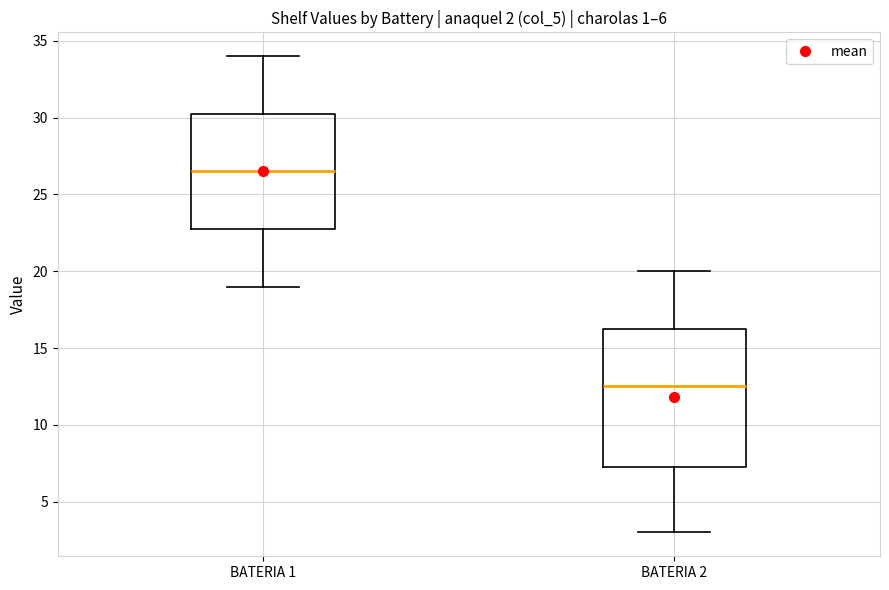

Which box has the highest median line?

BATERIA 1